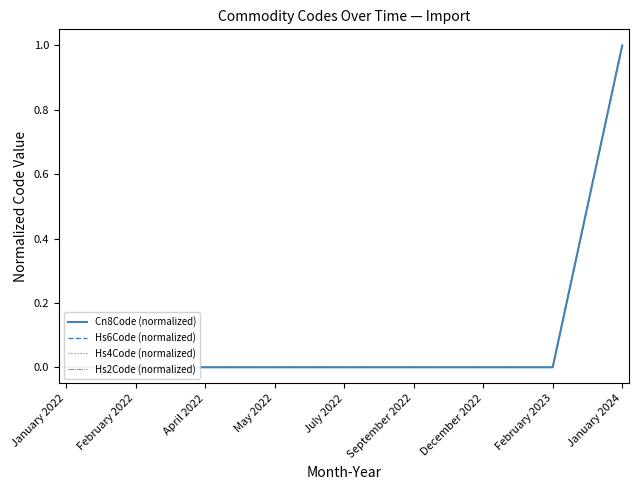

Reading left to right, transcribe all the data shown in this chart.

Cn8Code (normalized): January 2022=0.0	February 2022=0.0	April 2022=0.0	May 2022=0.0	July 2022=0.0	September 2022=0.0	December 2022=0.0	February 2023=0.0	January 2024=1.0
Hs6Code (normalized): January 2022=0.0	February 2022=0.0	April 2022=0.0	May 2022=0.0	July 2022=0.0	September 2022=0.0	December 2022=0.0	February 2023=0.0	January 2024=1.0
Hs4Code (normalized): January 2022=0.0	February 2022=0.0	April 2022=0.0	May 2022=0.0	July 2022=0.0	September 2022=0.0	December 2022=0.0	February 2023=0.0	January 2024=1.0
Hs2Code (normalized): January 2022=0.0	February 2022=0.0	April 2022=0.0	May 2022=0.0	July 2022=0.0	September 2022=0.0	December 2022=0.0	February 2023=0.0	January 2024=1.0